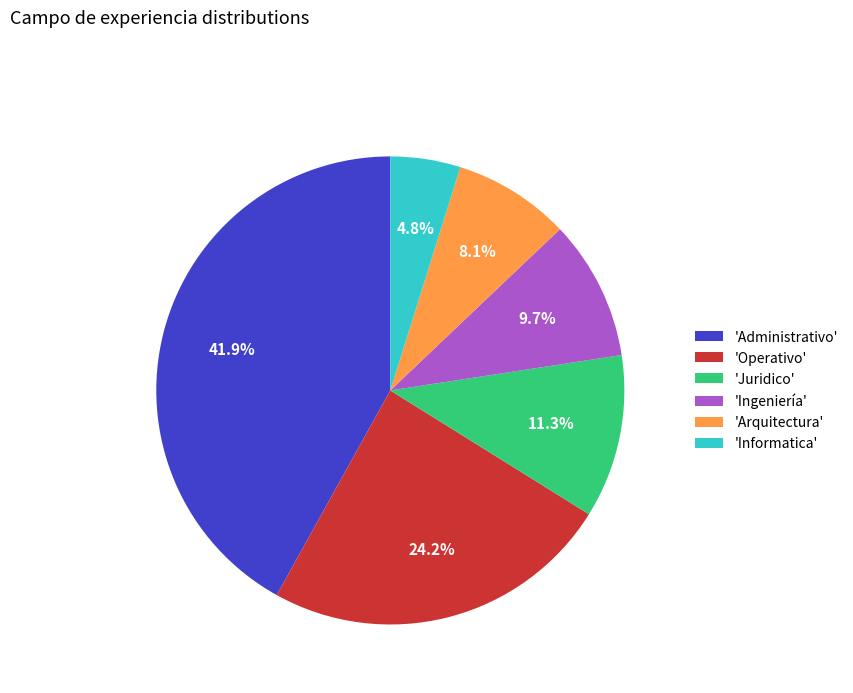

Combined, what portion of the pie is 'Ingeniería' and 'Administrativo'?

51.6%